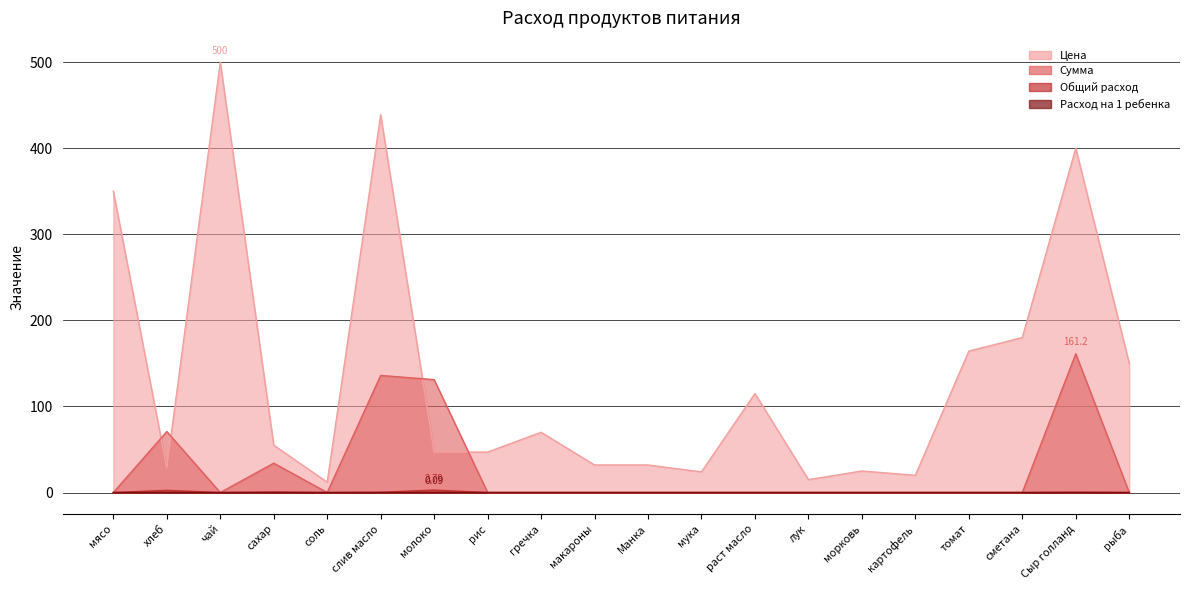

How many interior local peaks does the Расход на 1 ребенка series have?

4